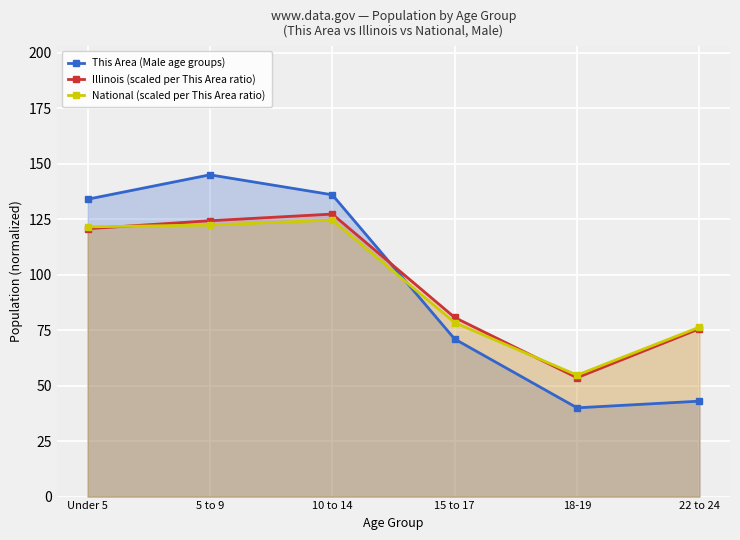

Which series has the largest range (max minus min)?

This Area (Male age groups)